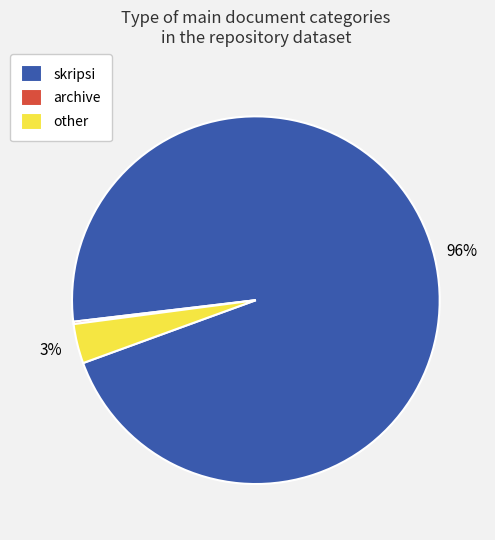

Which slice represents more than half of the pie?

skripsi